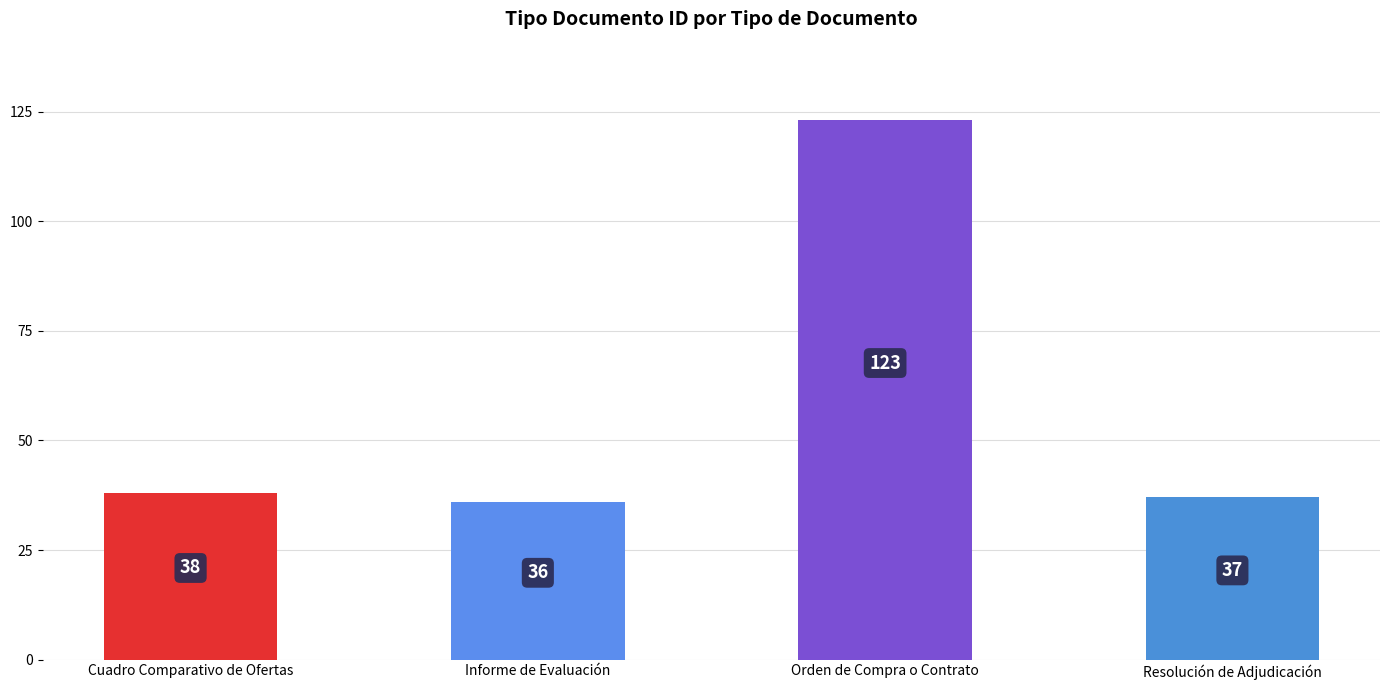

Reading left to right, what are all the values shown in this chart?

Cuadro Comparativo de Ofertas=38	Informe de Evaluación=36	Orden de Compra o Contrato=123	Resolución de Adjudicación=37